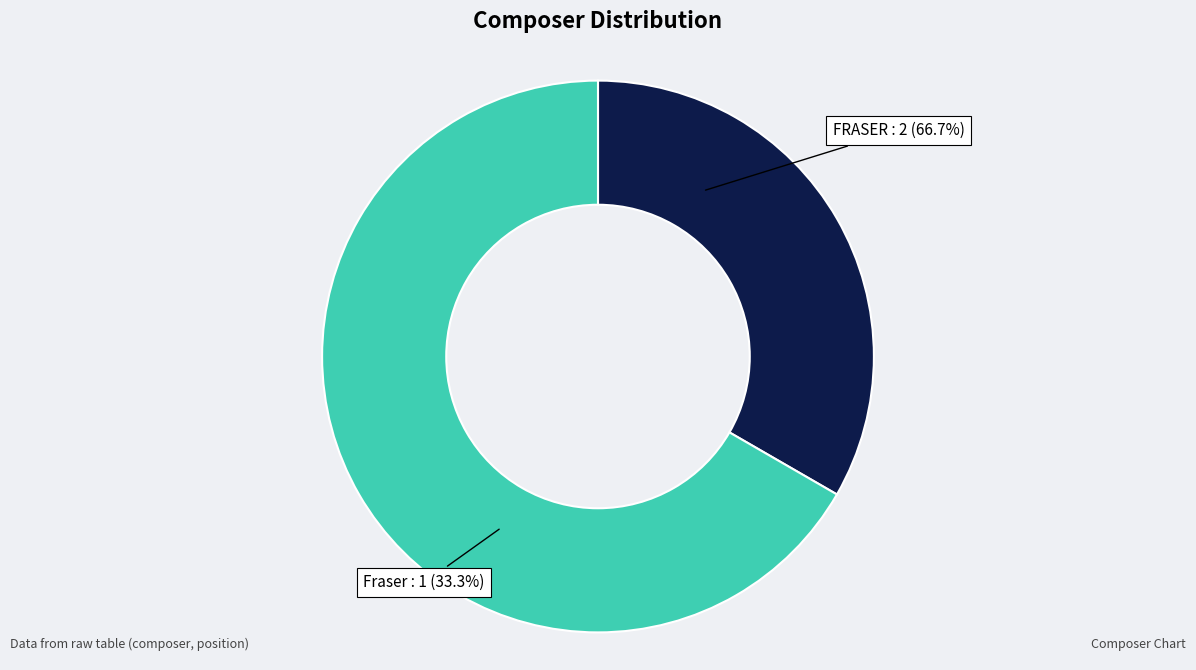

To the nearest percent, what portion does Fraser represent?

33%